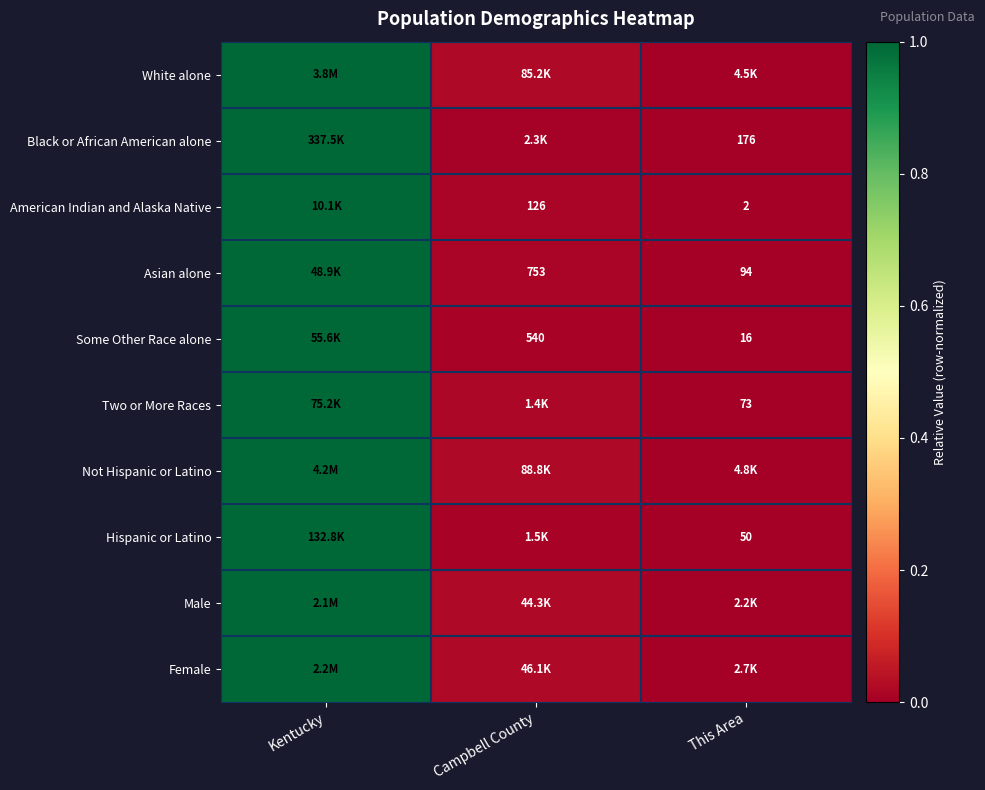

At which category is the sum across all series the highest?

Kentucky